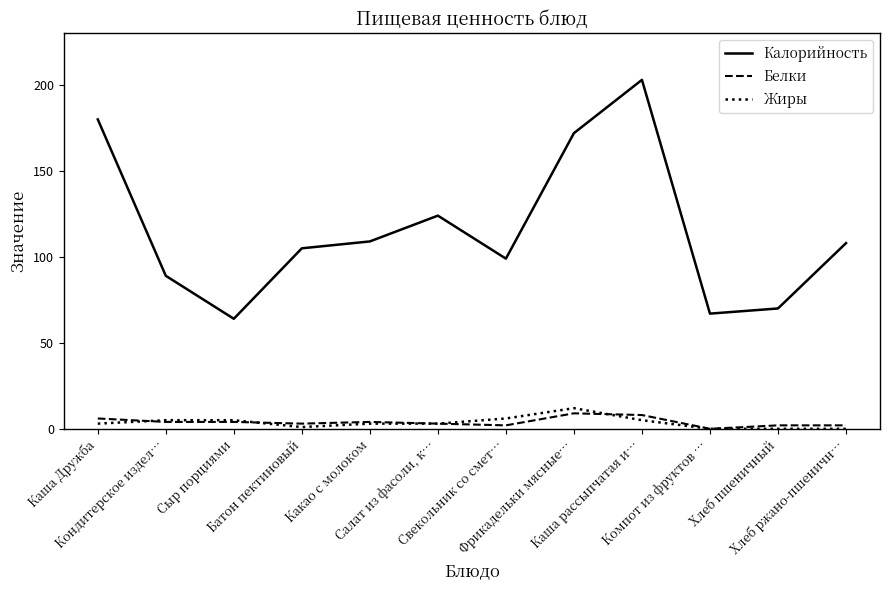

What is the approximate value of Калорийность at Фрикадельки мясные…, to the nearest 5?

170